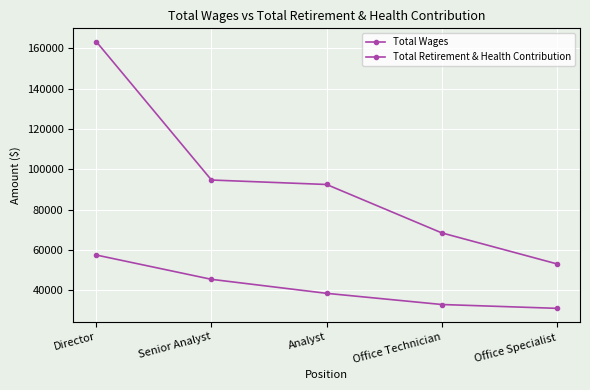

True or false: Total Wages and Total Retirement & Health Contribution cross at least once.

False